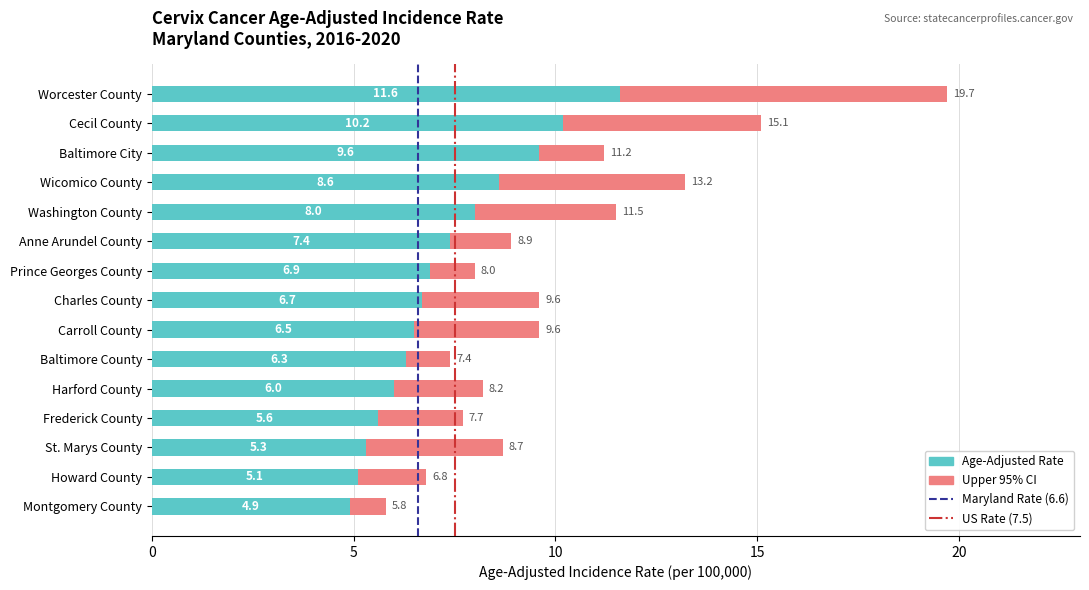

List the labels in order of Age-Adjusted Rate value, smallest first.

Montgomery County, Howard County, St. Marys County, Frederick County, Harford County, Baltimore County, Carroll County, Charles County, Prince Georges County, Anne Arundel County, Washington County, Wicomico County, Baltimore City, Cecil County, Worcester County